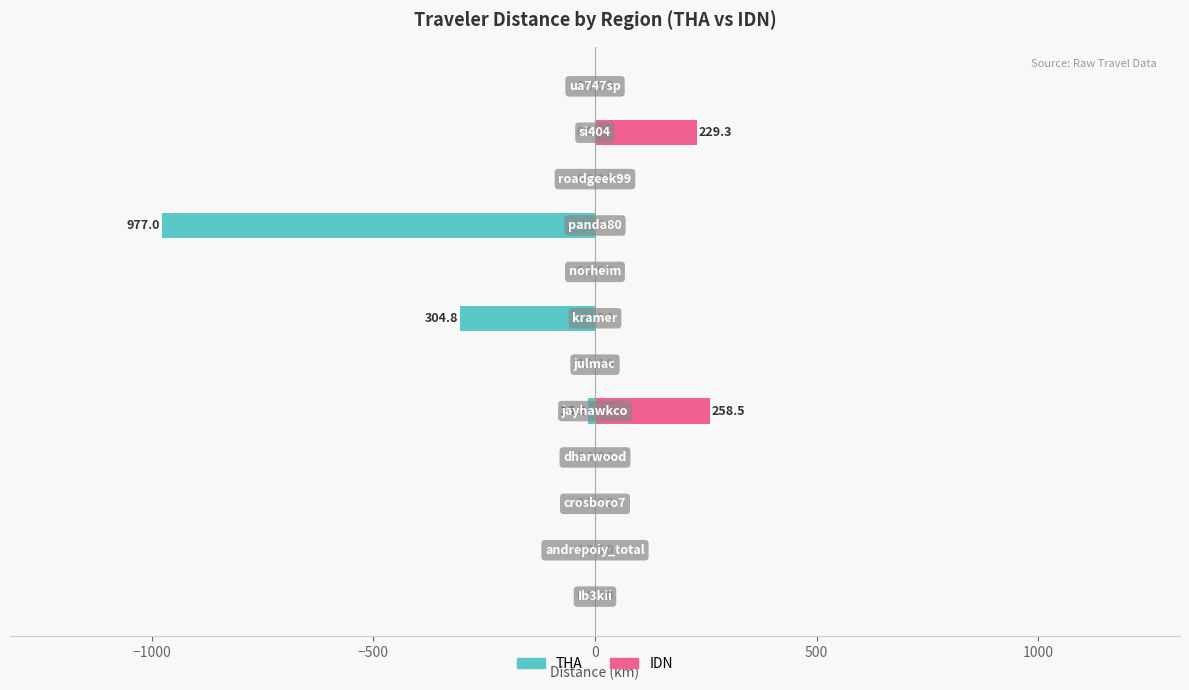

The value of IDN at 9 is 136.8. True or false?

False